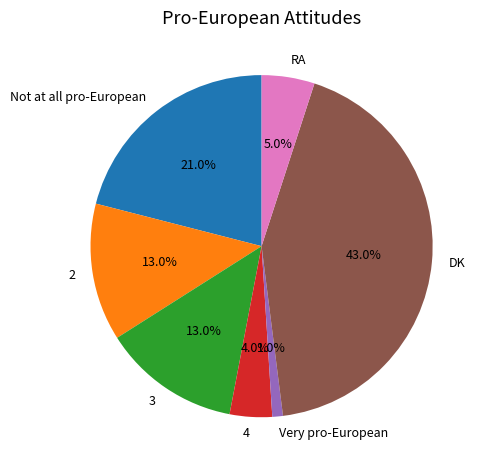

What portion of the pie excludes 4?

96.0%